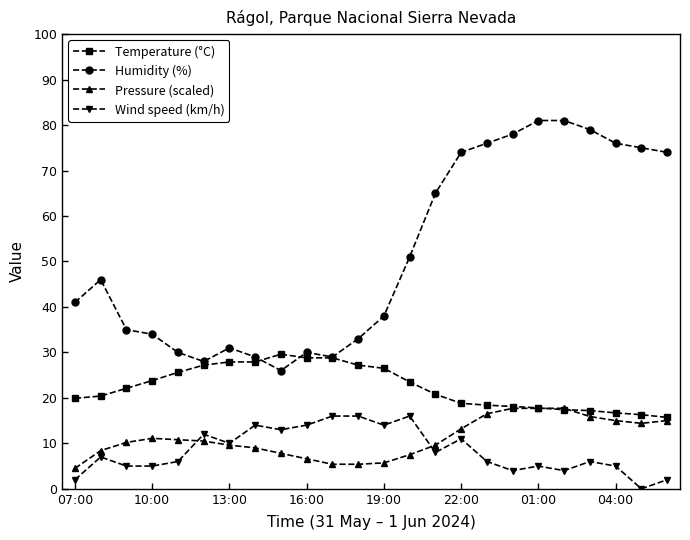

What is the average value of the Wind speed (km/h) series?

8.4